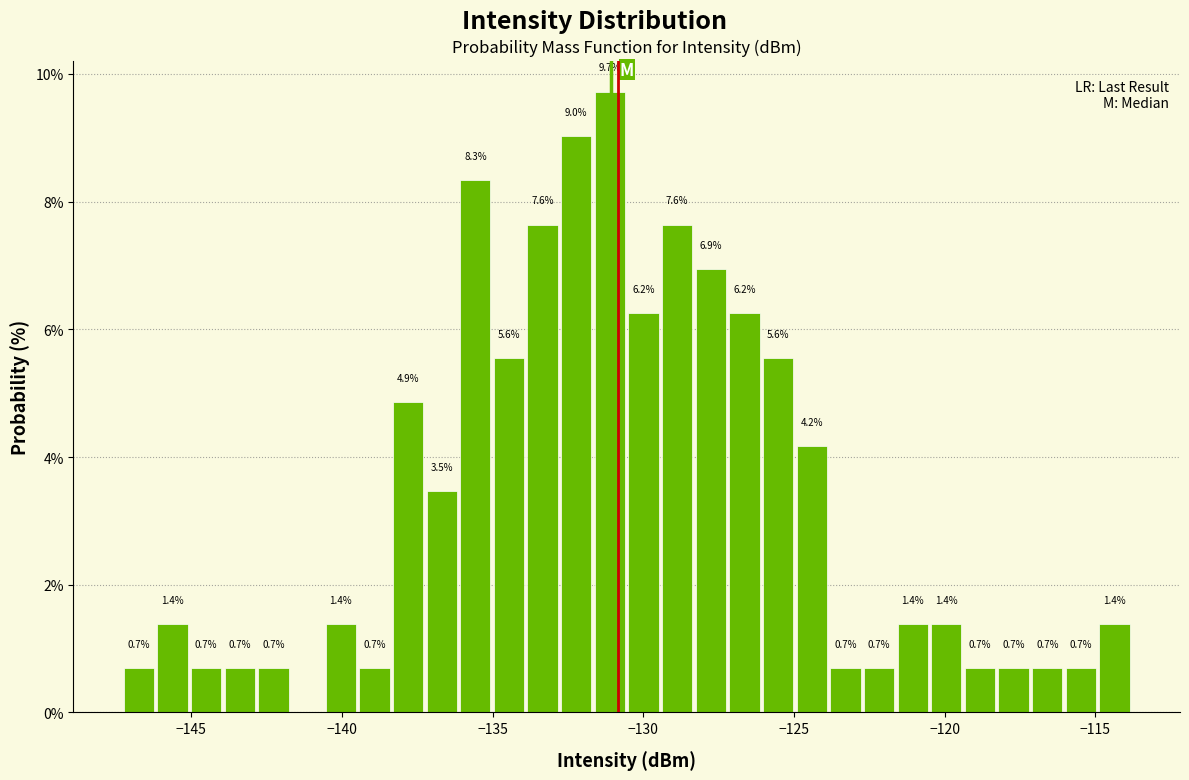

Read against the x-axis, roughly where is the centre of the tallest bar?

-131.0